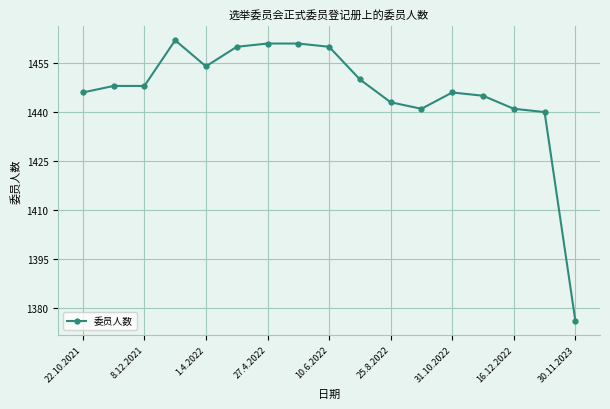

What is the difference between the maximum and minimum values?

86